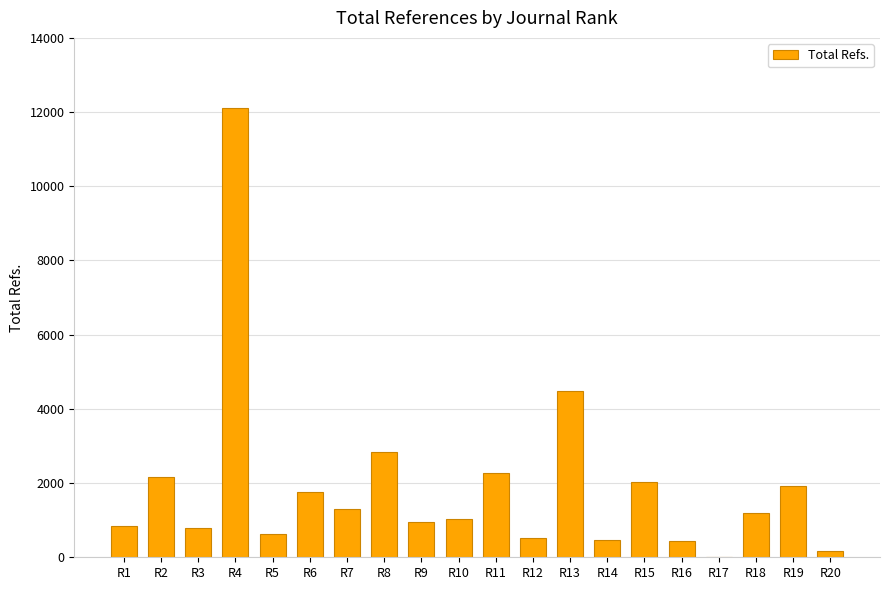

What is the maximum value shown in the chart?

12114